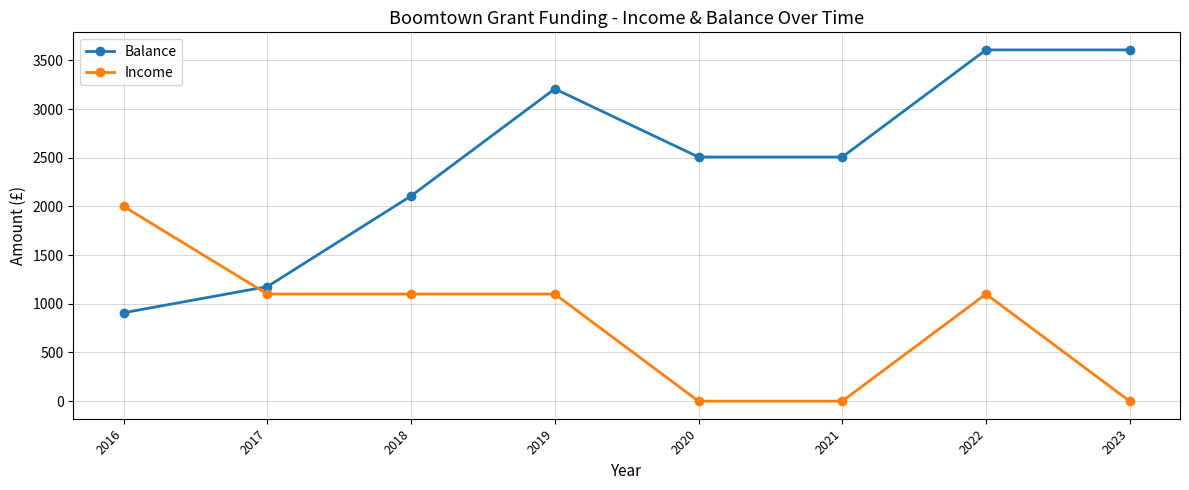

What are all the series names shown in the legend?

Balance, Income